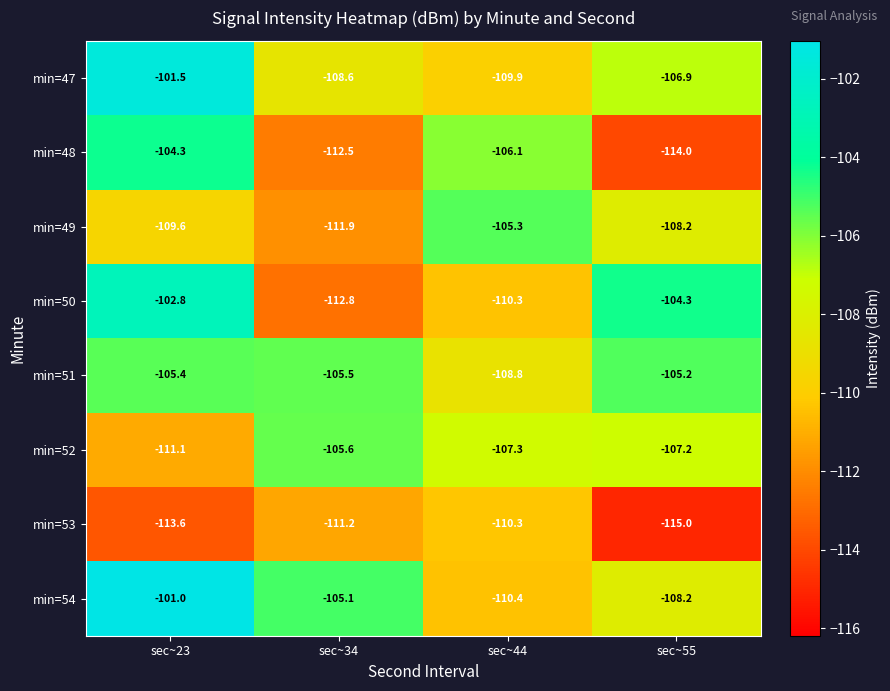

Rank the series by their maximum value, from lowest to highest.

min=53, min=52, min=49, min=51, min=48, min=50, min=47, min=54